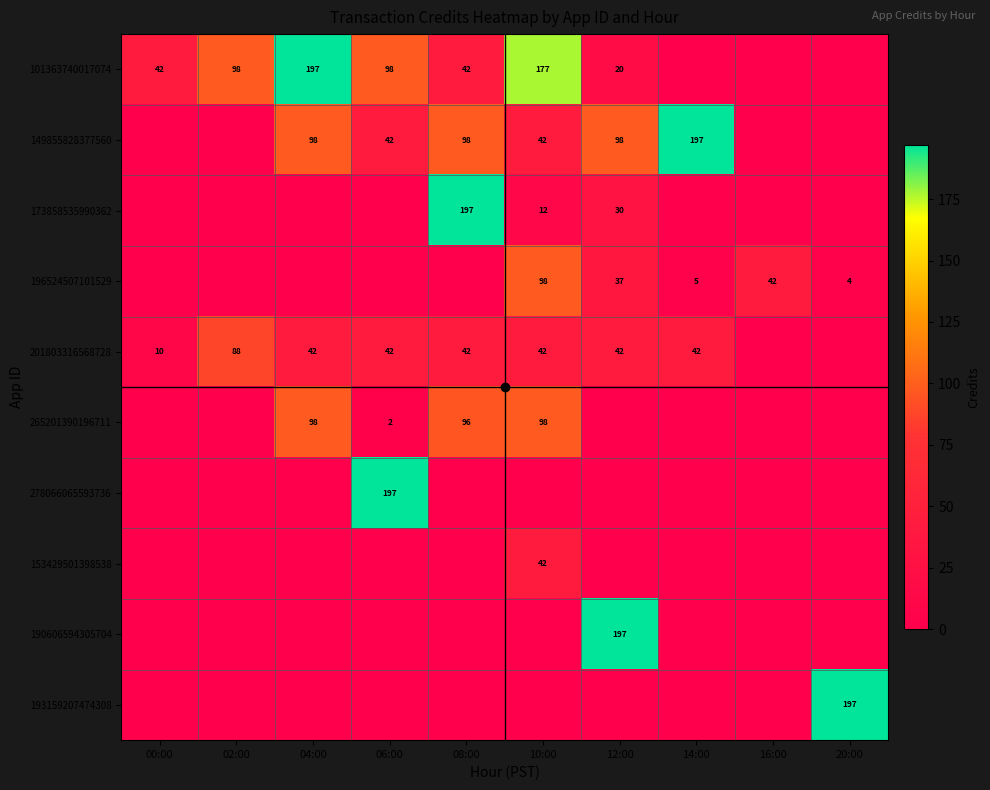

At 20:00, list the series in order from smallest to largest.

101363740017074, 149855828377560, 173858535990362, 201803316568728, 265201390196711, 278066065593736, 153429501398538, 190606594305704, 196524507101529, 193159207474308